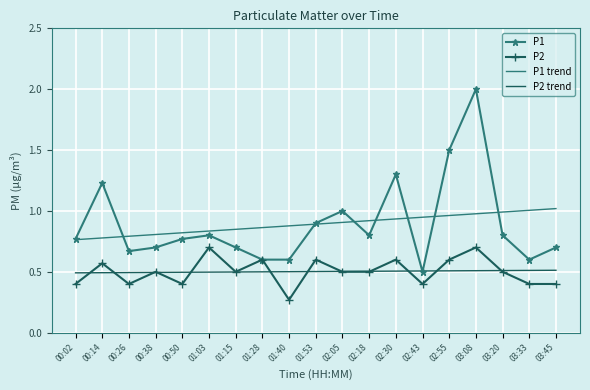

What is the sum of all P2 values?

9.5